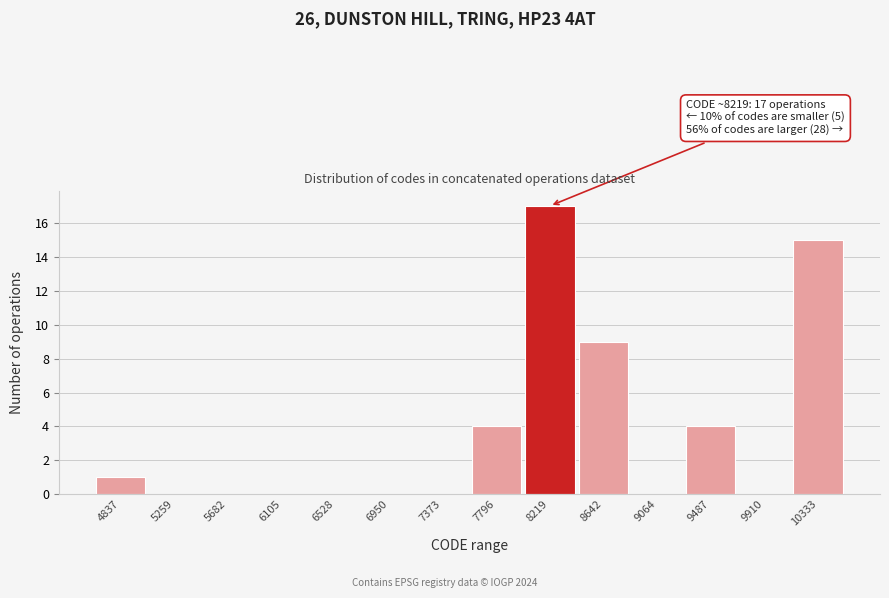

Reading left to right, what are all the values shown in this chart?

4837=1	5259=0	5682=0	6105=0	6528=0	6950=0	7373=0	7796=4	8219=17	8642=9	9064=0	9487=4	9910=0	10333=15